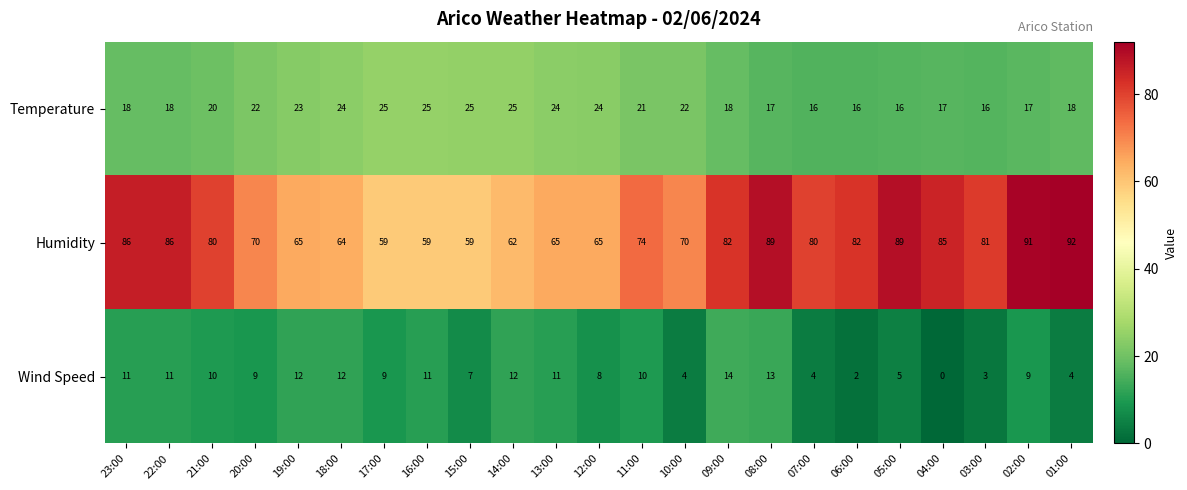

What is the difference between the maximum and minimum values in the Humidity series?

33